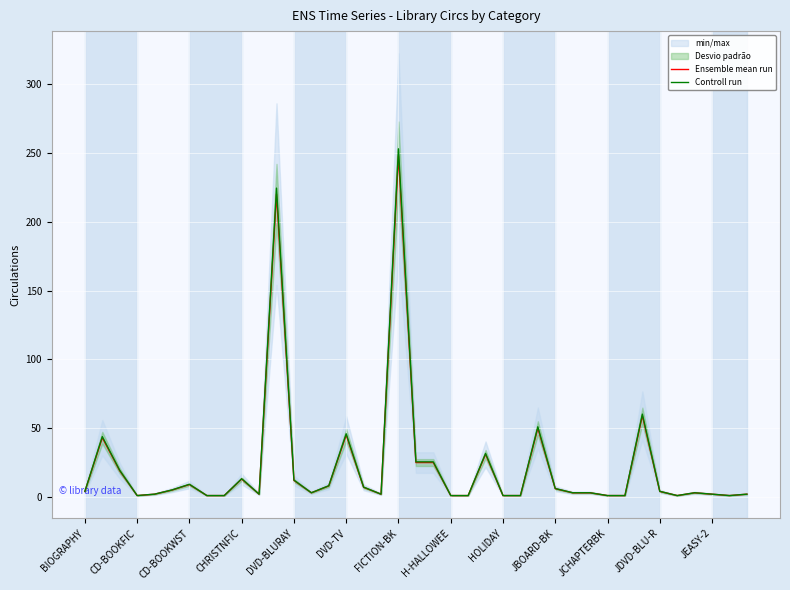

Reading right to left, list all the values displayed in this chart.

Ensemble mean run: 2.0	1.0	2.0	3.0	1.0	4.0	59.0	1.0	1.0	3.0	3.0	6.0	50.0	1.0	1.0	31.0	1.0	1.0	25.0	25.0	248.0	2.0	7.0	45.0	8.0	3.0	12.0	220.0	2.0	13.0	1.0	1.0	9.0	5.0	2.0	1.0	19.0	43.0	4.0
Controll run: 2.0	1.0	2.0	3.1	1.0	4.1	60.2	1.0	1.0	3.1	3.1	6.1	51.0	1.0	1.0	31.6	1.0	1.0	25.5	25.5	253.0	2.0	7.1	45.9	8.2	3.1	12.2	224.4	2.0	13.3	1.0	1.0	9.2	5.1	2.0	1.0	19.4	43.9	4.1